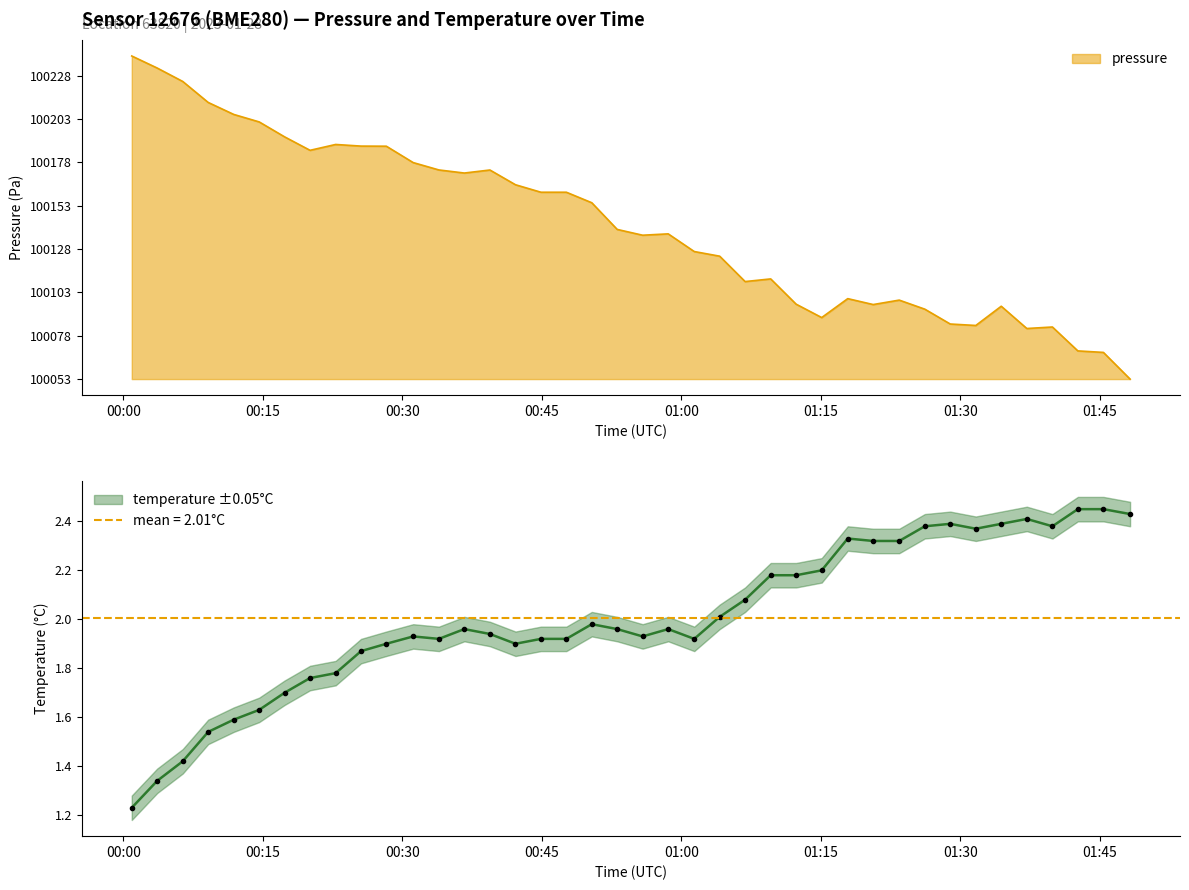

At 00:22, list the series in order from smallest to largest.

temperature, pressure